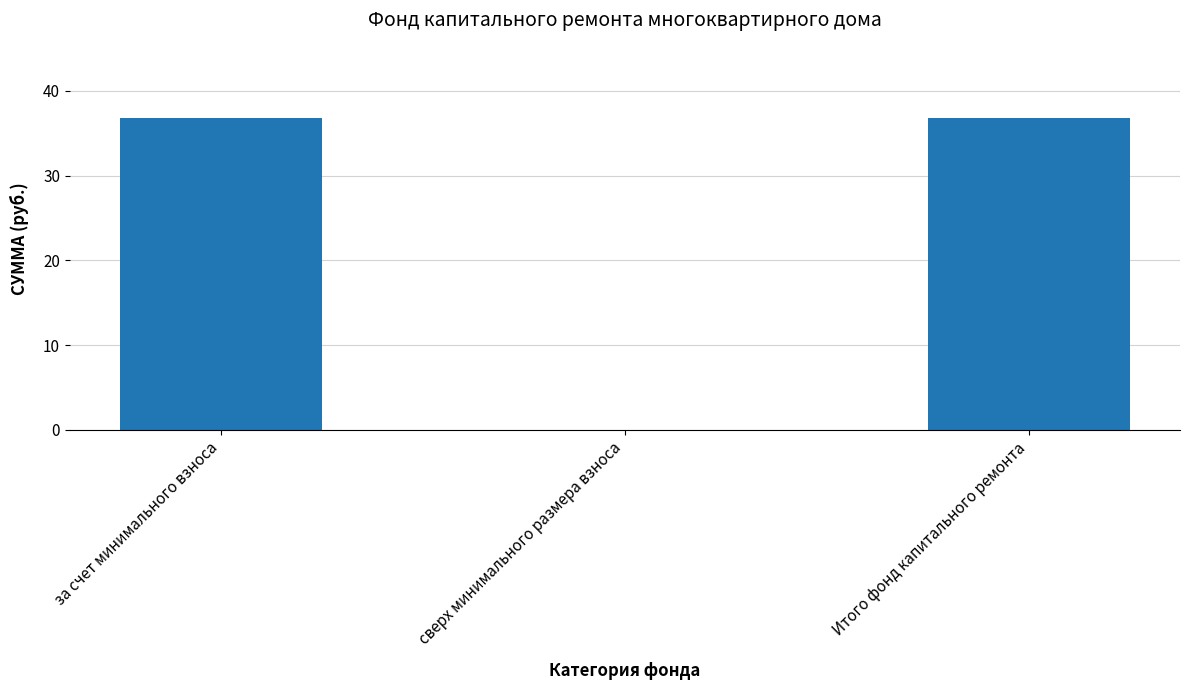

What is the difference between the values at сверх минимального размера взноса and за счет минимального взноса?

36.8